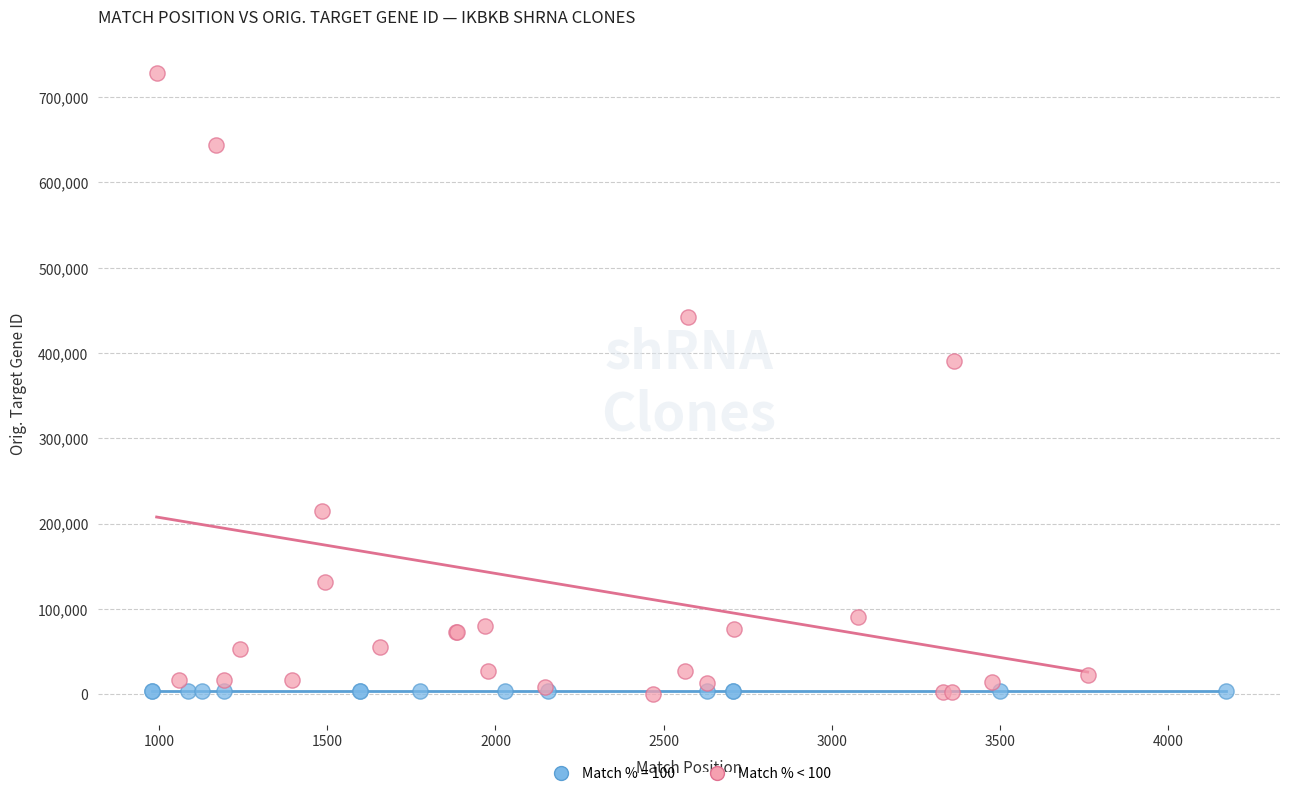

Which series contains the highest Y value?

Match % < 100